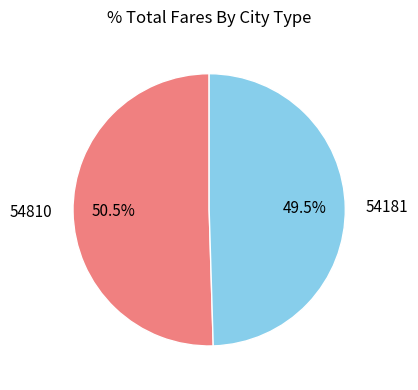

Does 54181 represent more than half of the total?

No